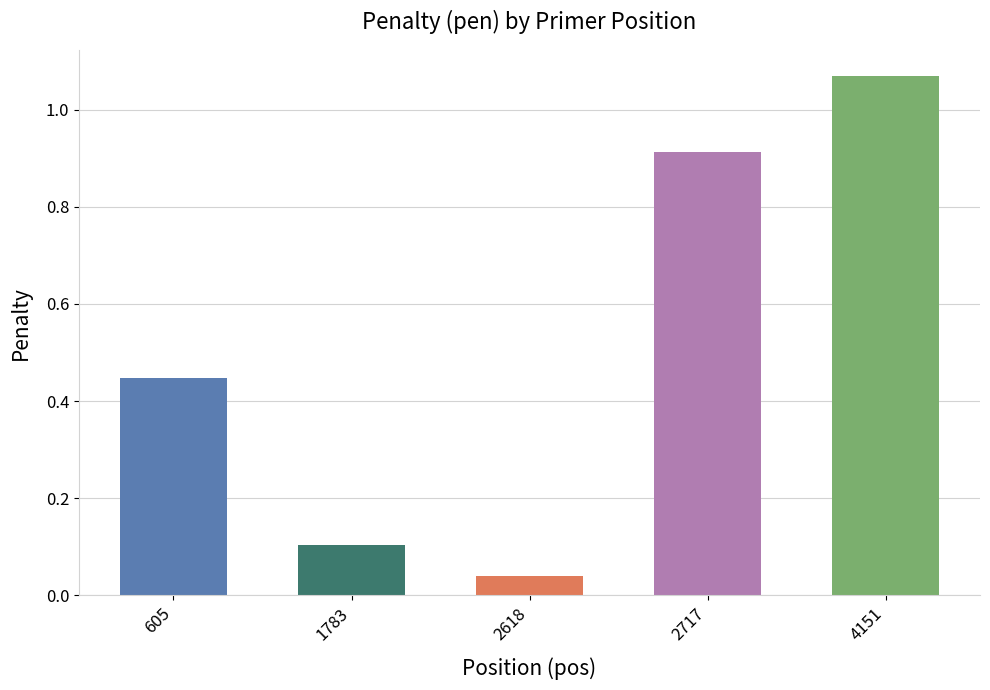

Does the chart contain stacked bars?

No